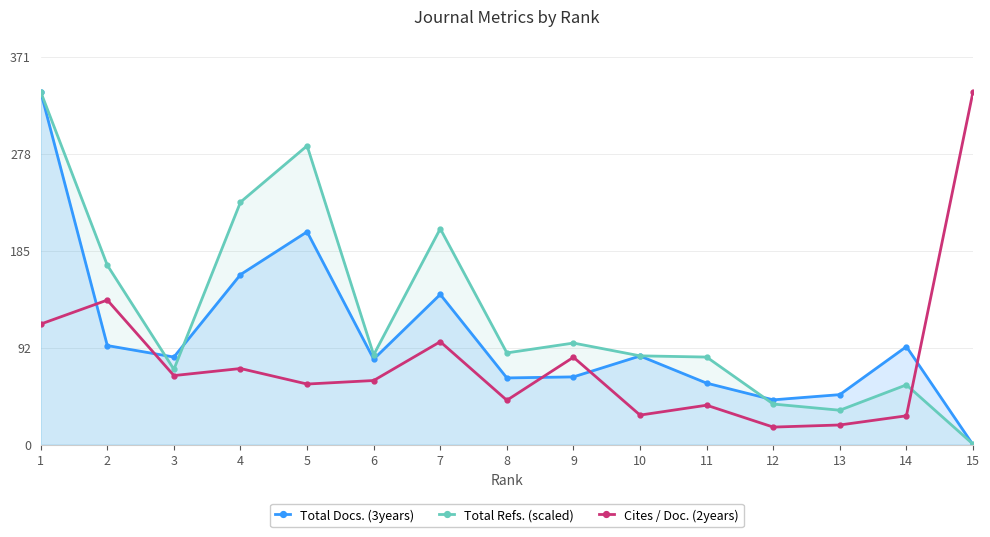

In Cites / Doc. (2years), how many points are higher than both neighbors (excluding endpoints)?

5